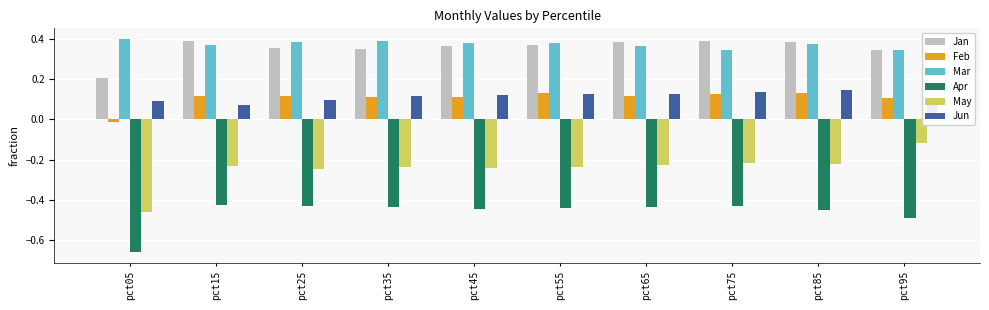

Is the value of Apr at pct65 greater than the value of Feb at pct45?

No